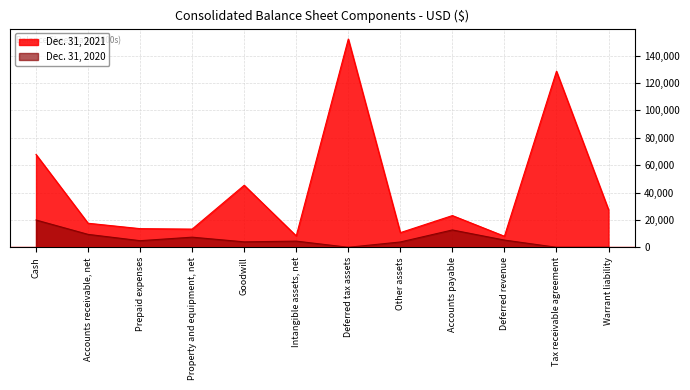

True or false: Dec. 31, 2020 has more than 1 points higher than both neighbors.

True